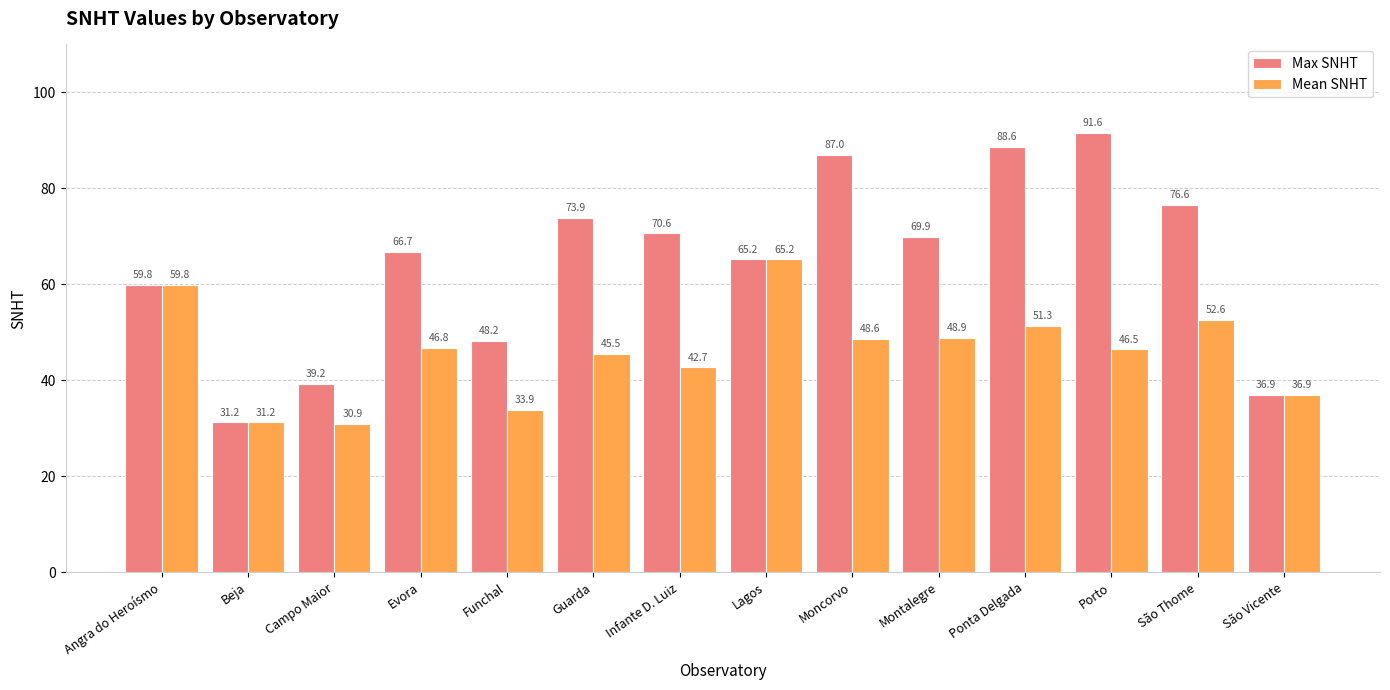

What is the greatest value displayed?

91.6